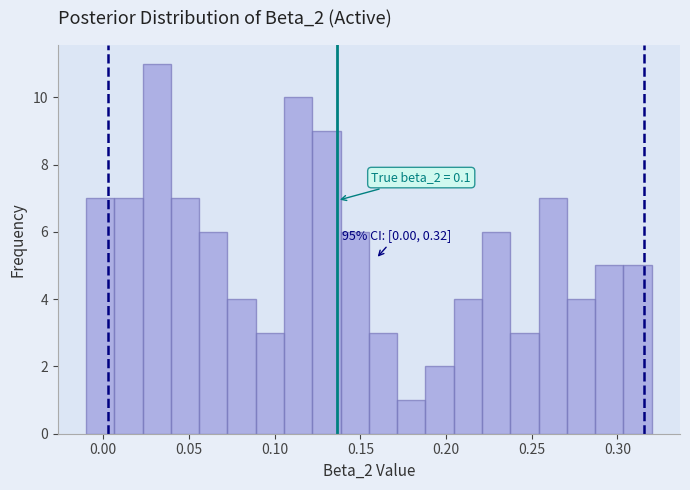

Read against the x-axis, roughly where is the centre of the tallest bar?

0.030